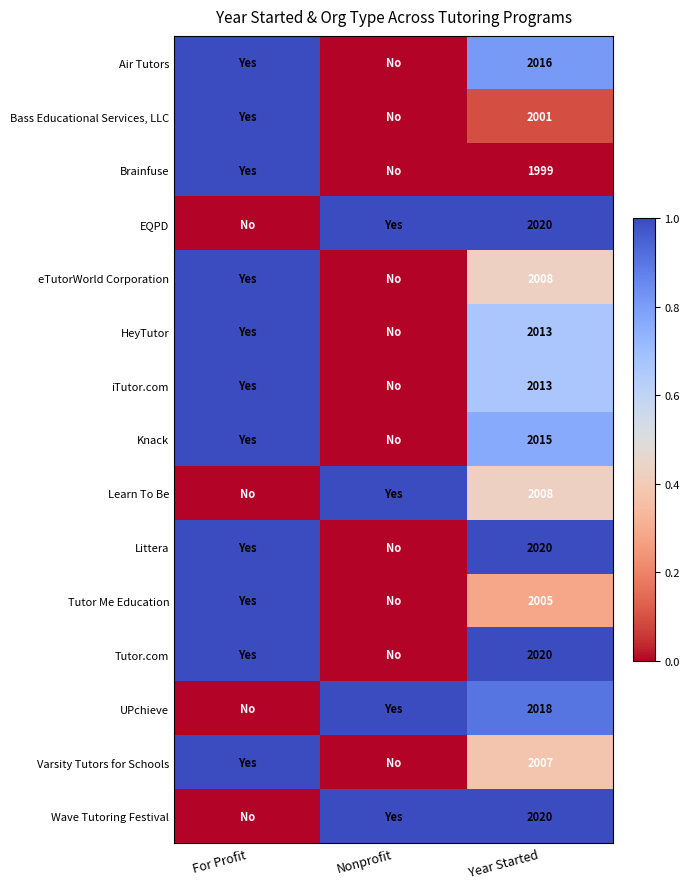

Is it true that Littera equals 2020 at Year Started?

True